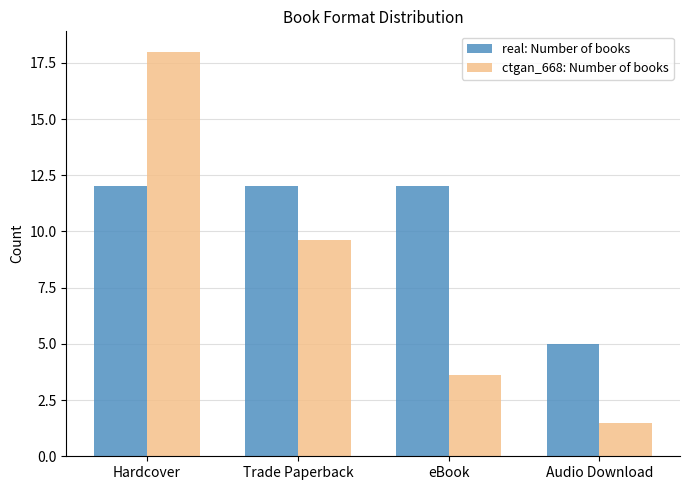

Reading left to right, extract all data points from this chart.

real: Number of books: Hardcover=12.0	Trade Paperback=12.0	eBook=12.0	Audio Download=5.0
ctgan_668: Number of books: Hardcover=18.0	Trade Paperback=9.6	eBook=3.6	Audio Download=1.5